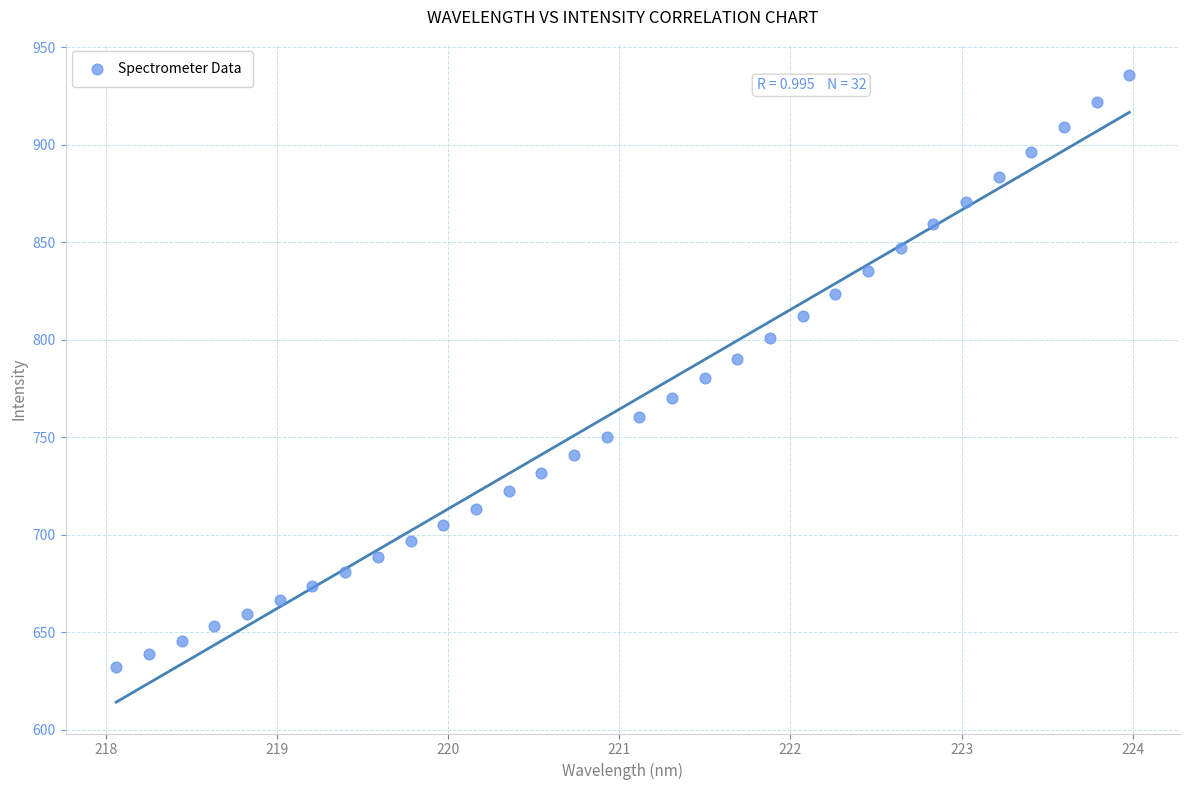

What is the range of X values (max minus min)?

5.9